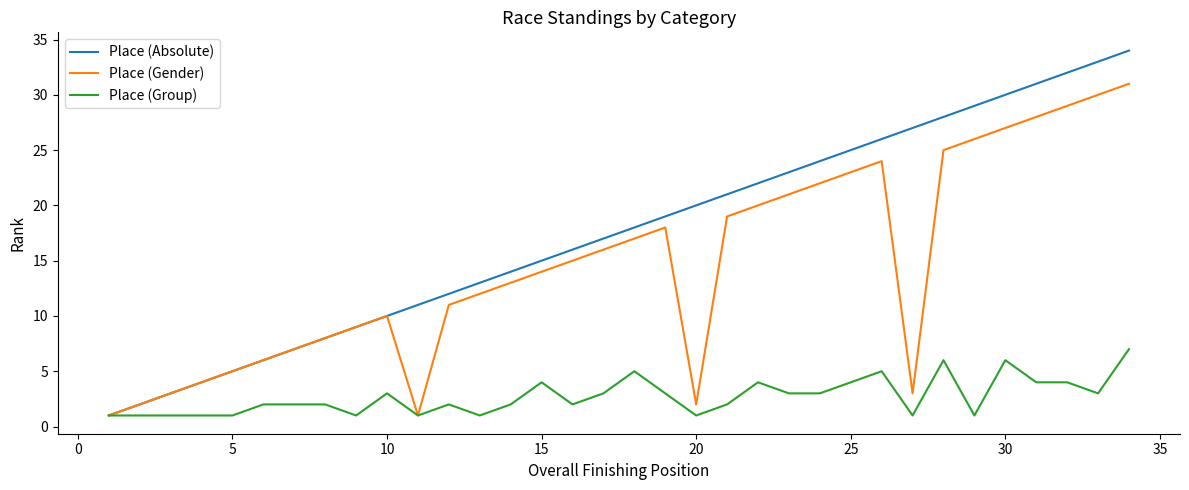

Rank the series by their maximum value, from lowest to highest.

Place (Group), Place (Gender), Place (Absolute)